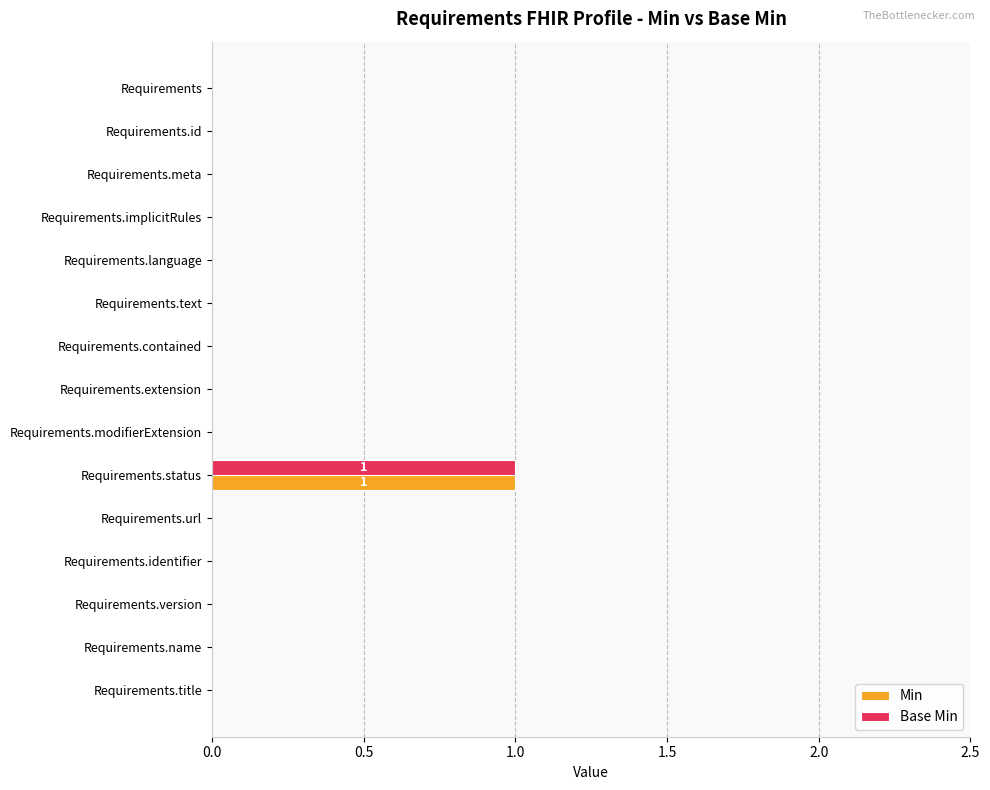

The Min series shows 0 at Requirements.id. True or false?

True